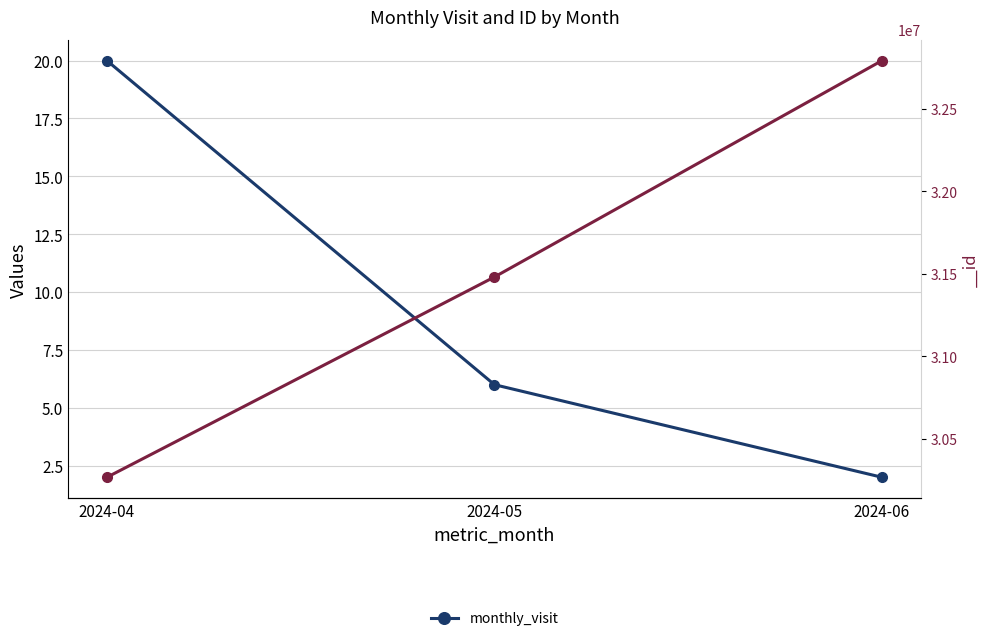

The value at 2024-06 is 2. True or false?

True